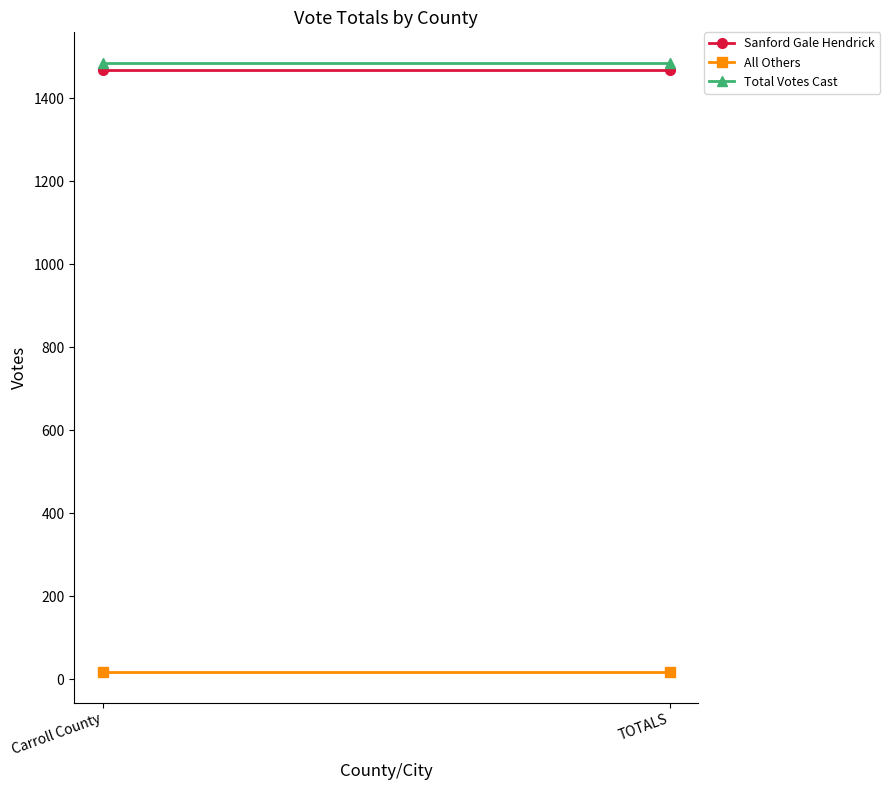

What is the label of the 2nd point from the right?

Carroll County